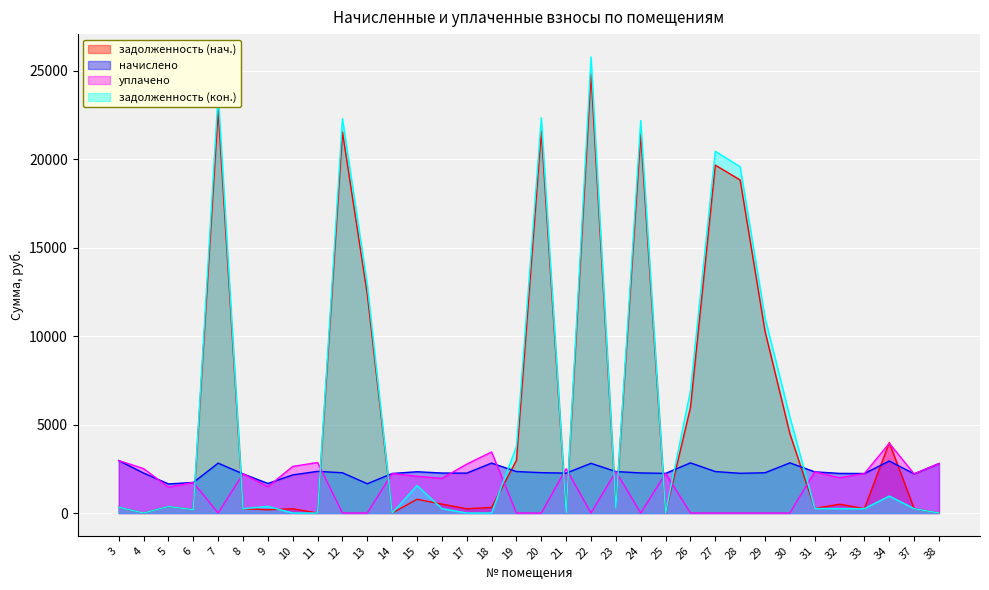

True or false: задолженность (кон.) has a value of 127.9 at 16.

False